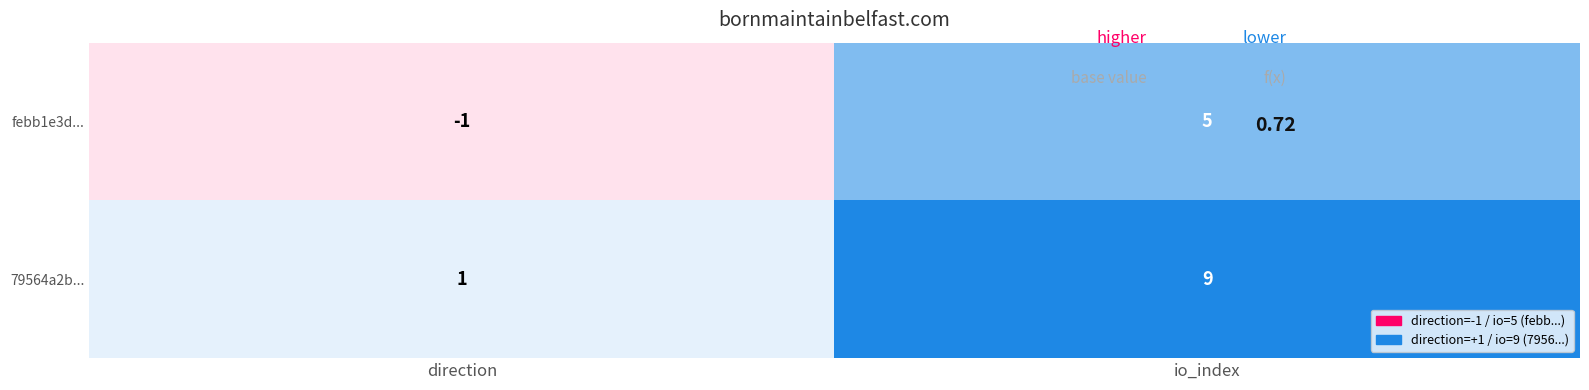

List the series in order of their overall mean, highest first.

79564a2b..., febb1e3d...